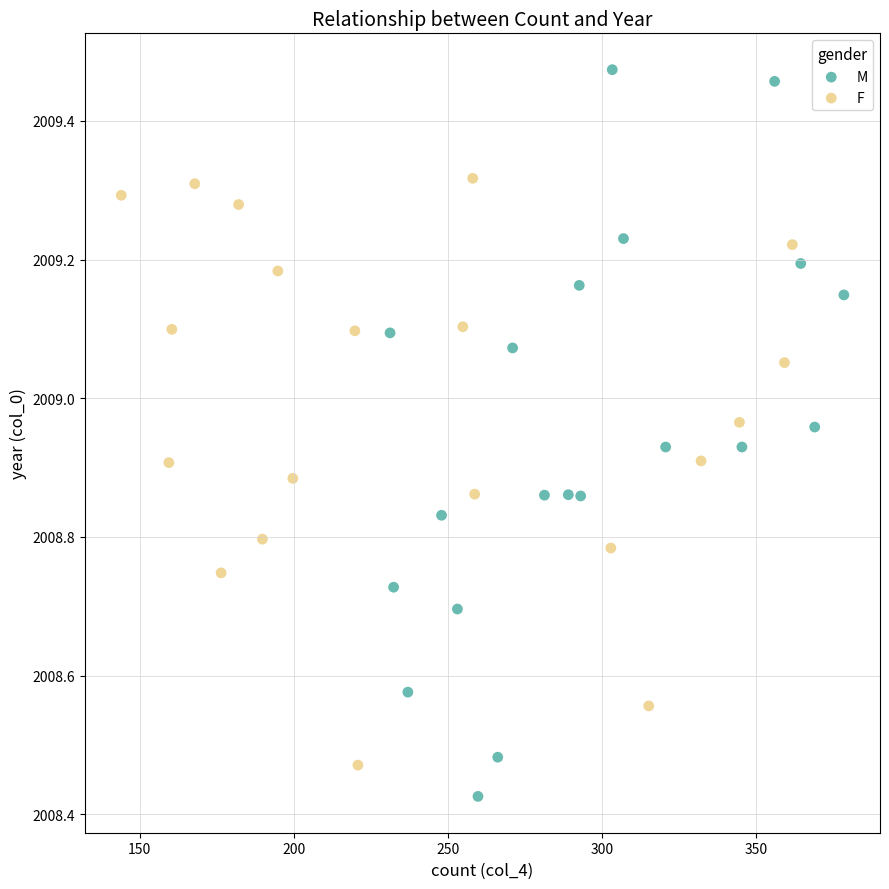

Which series contains the highest Y value?

M